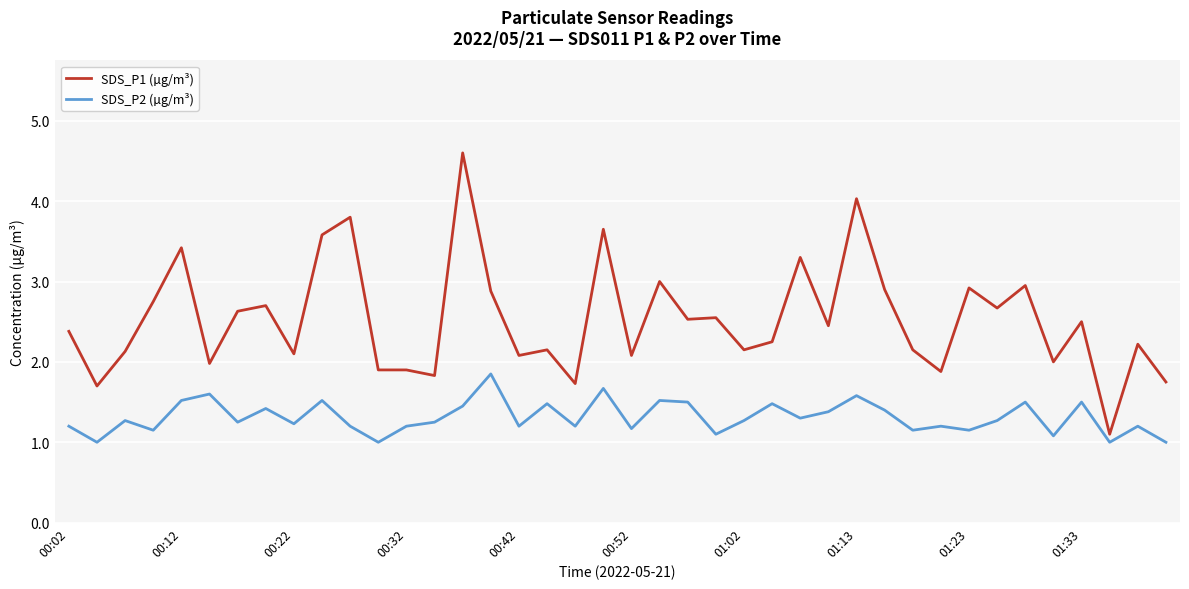

True or false: SDS_P2 (µg/m³) and SDS_P1 (µg/m³) intersect in this chart.

False